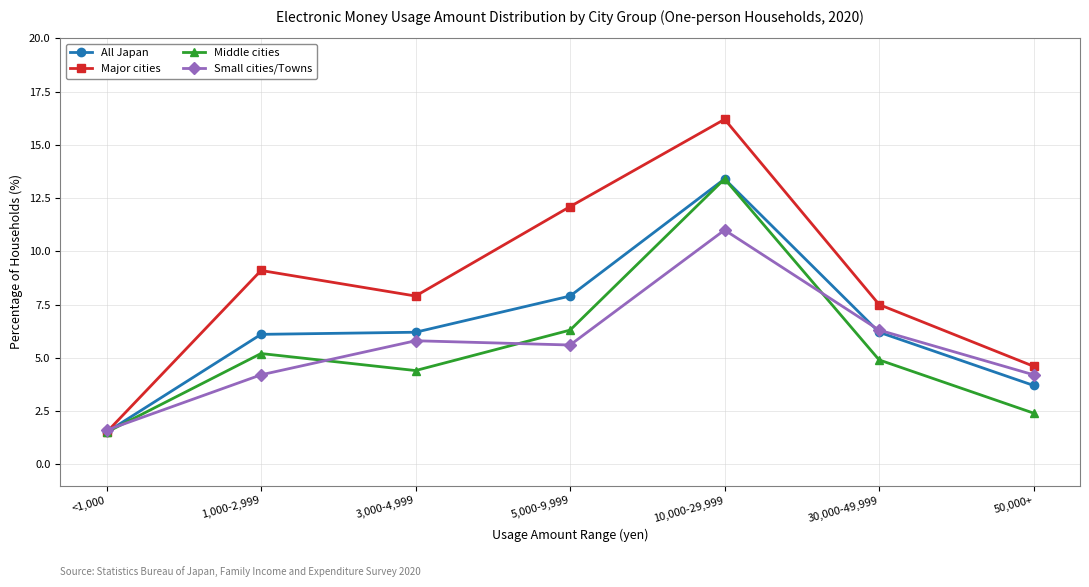

How many values in the Middle cities series exceed 4?

5